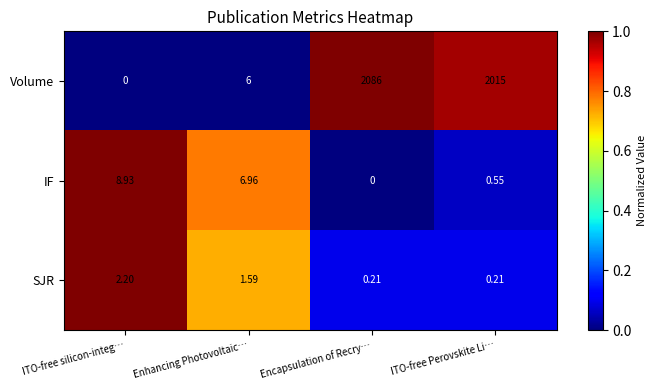

Which series has the largest total across all categories?

Volume